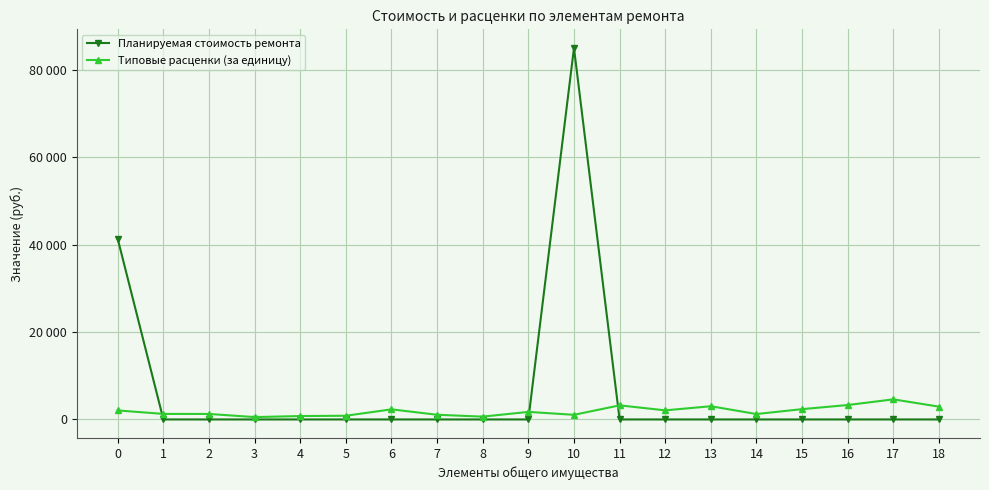

What is the difference between the Типовые расценки (за единицу) values at 16 and 12?

1215.2